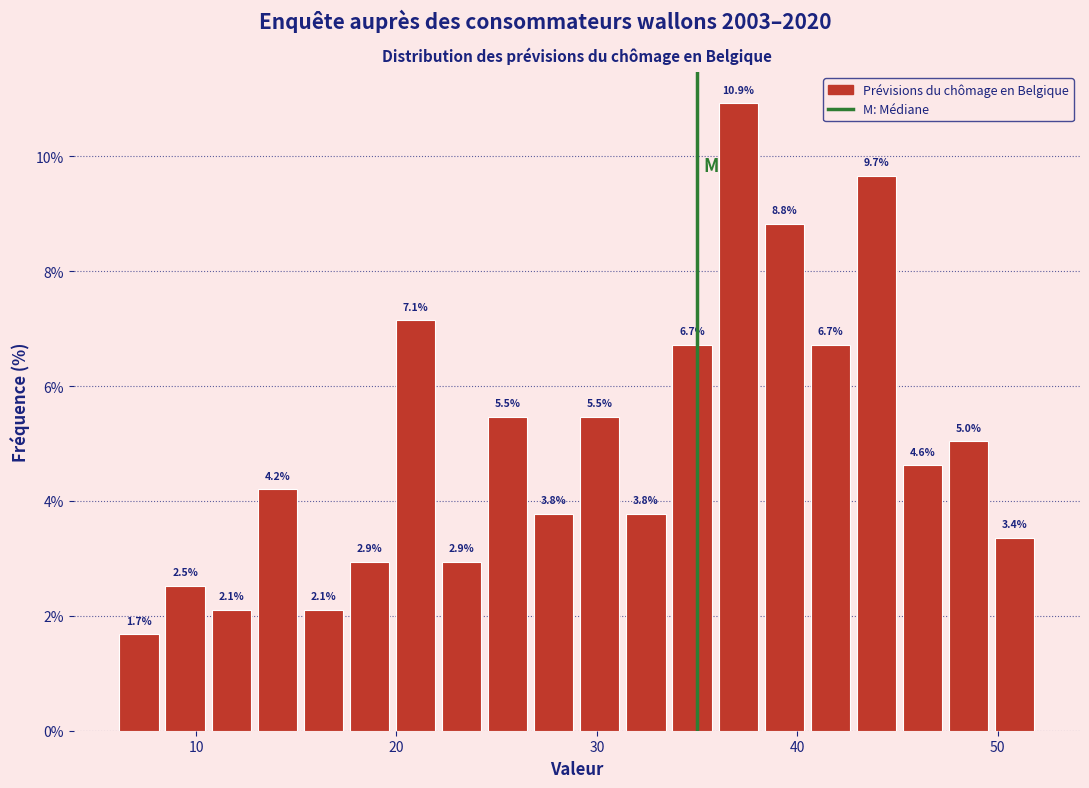

Around what value on the x-axis is the tallest bar? Give the approximate position of its centre, as read against the axis.

37